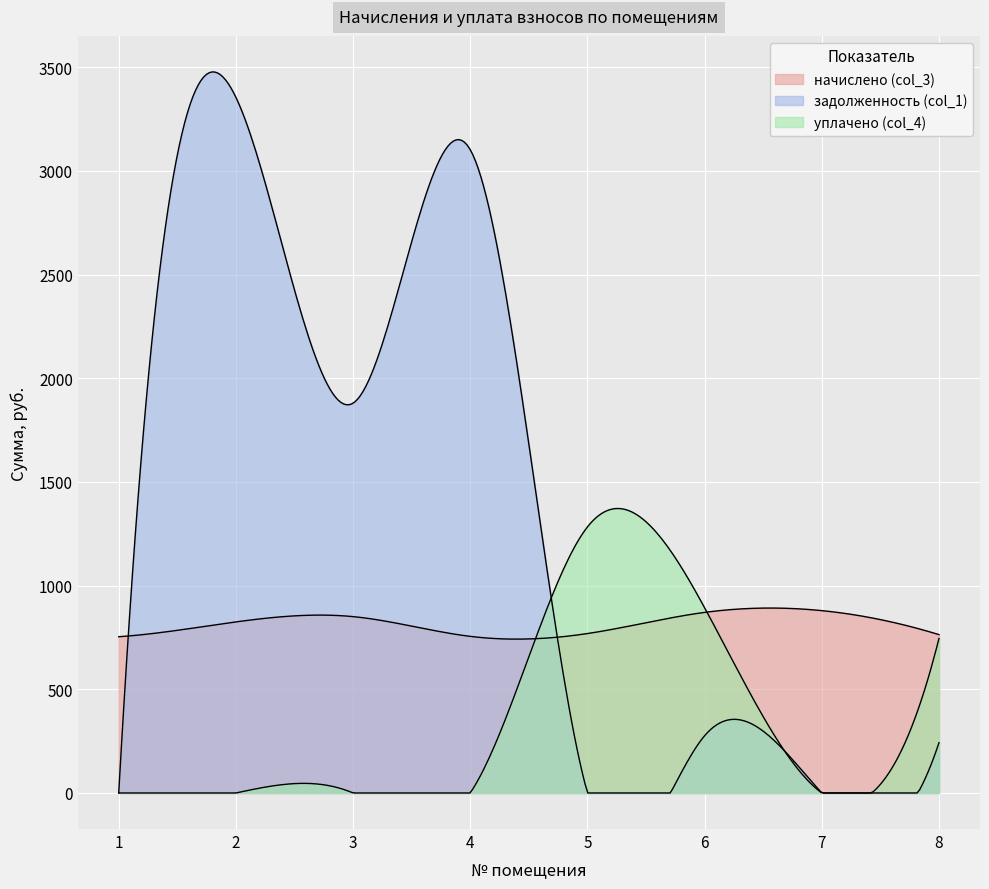

What is the difference between the highest and lowest values at 4?

3101.9